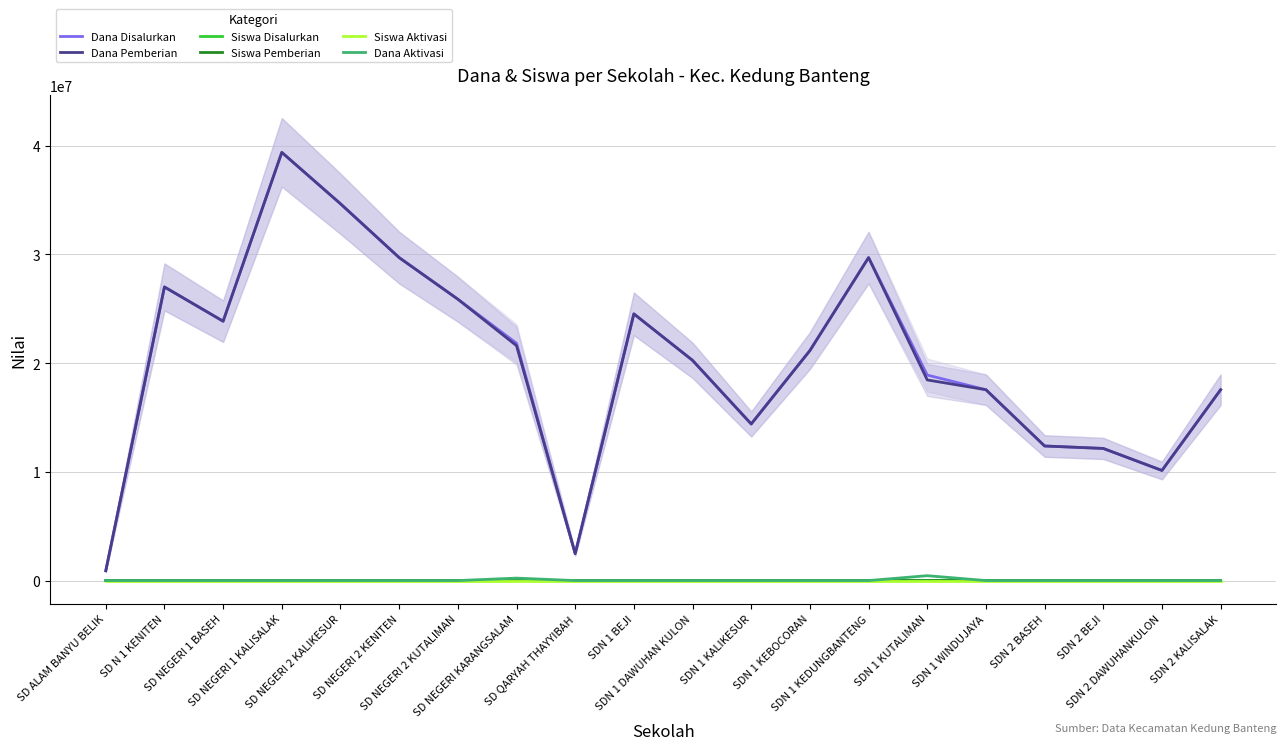

True or false: Siswa Disalurkan has a value of 119 at SDN 1 KEDUNGBANTENG.

False